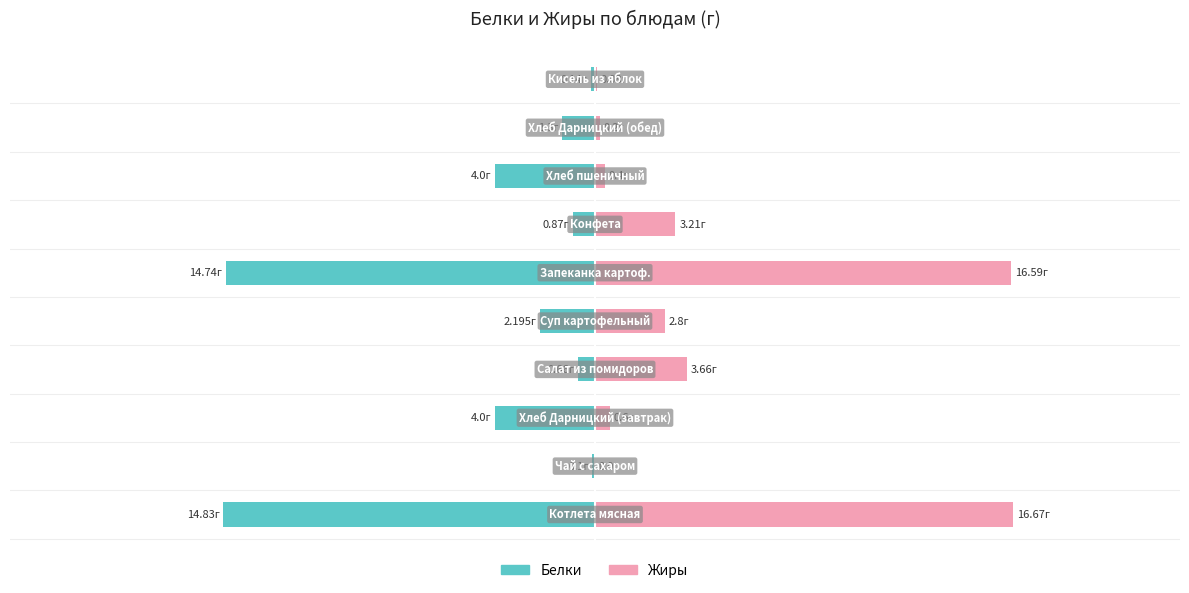

What is the maximum value shown in the chart?

16.7